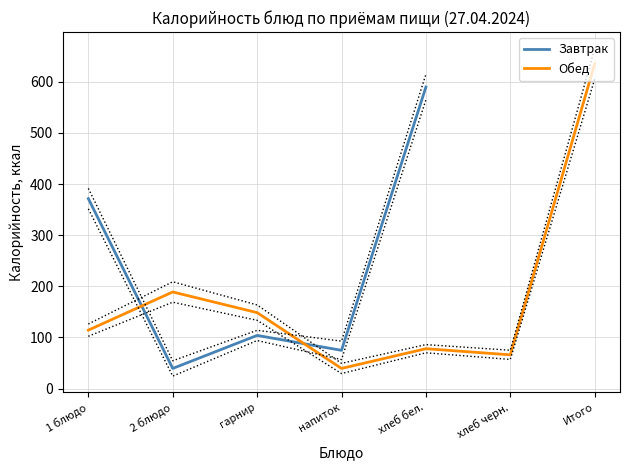

List the labels in order of Завтрак value, smallest first.

2 блюдо, напиток, гарнир, 1 блюдо, хлеб бел.